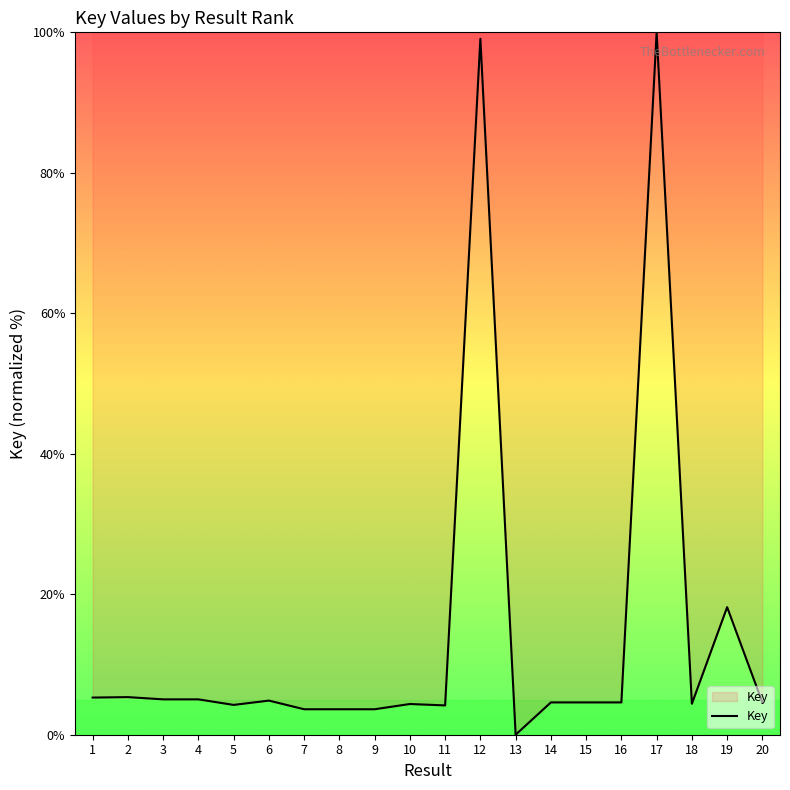

What is the change in value from 2 to 18?

-0.9